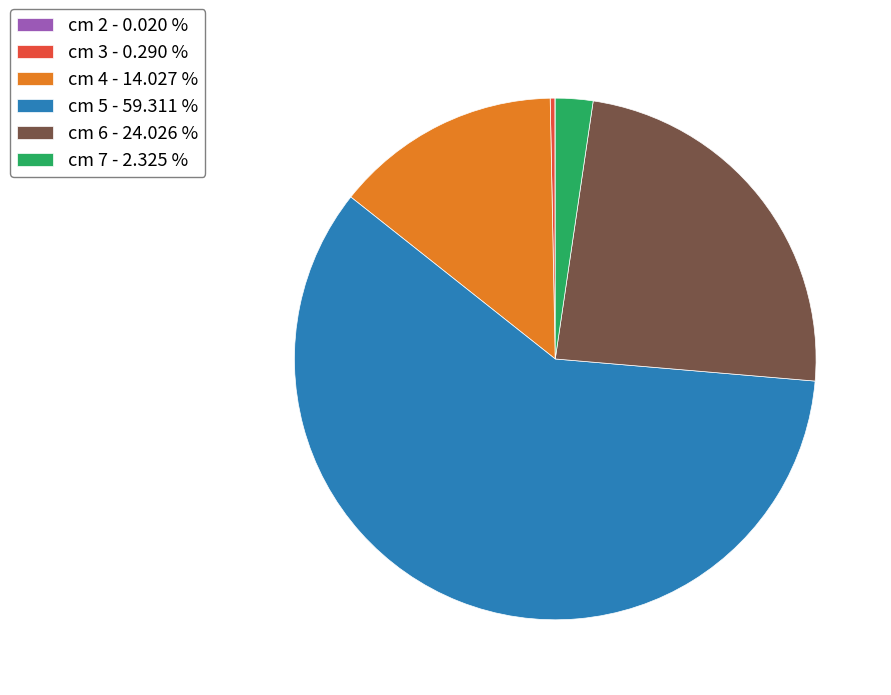

Which category has the biggest portion of the pie?

cm 5 - 59.311 %